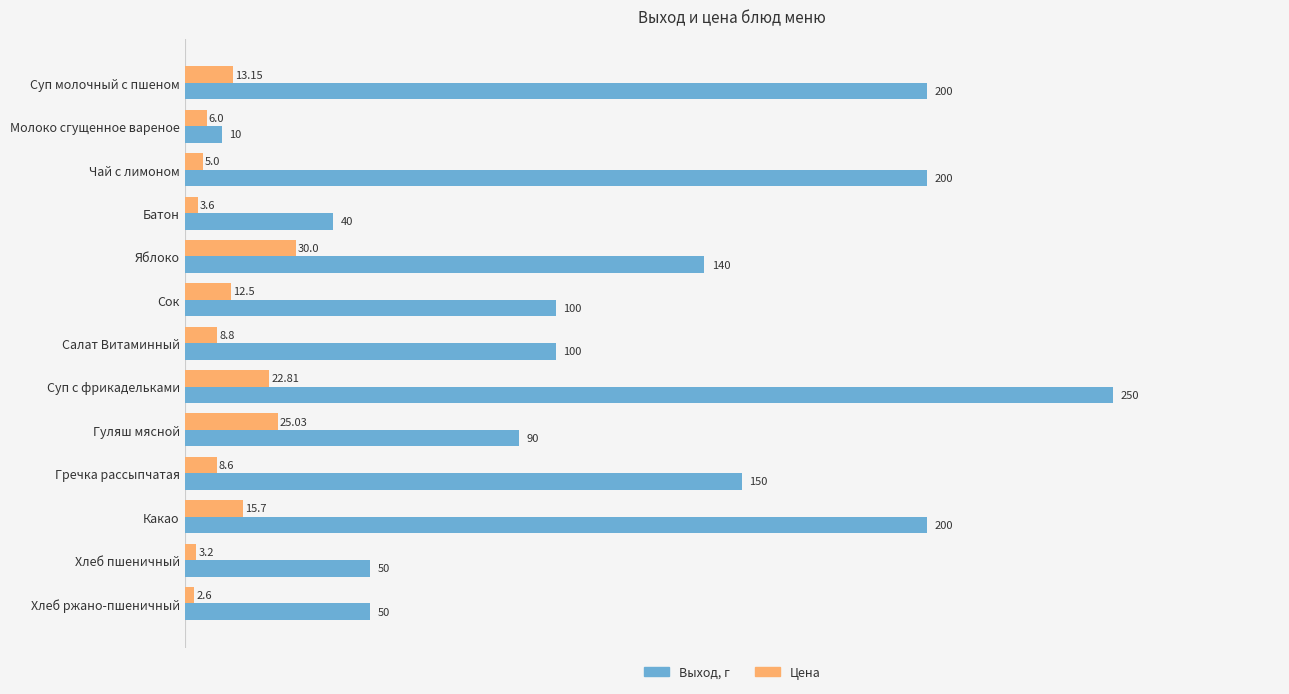

At Суп молочный с пшеном, list the series in order from largest to smallest.

Выход, г, Цена